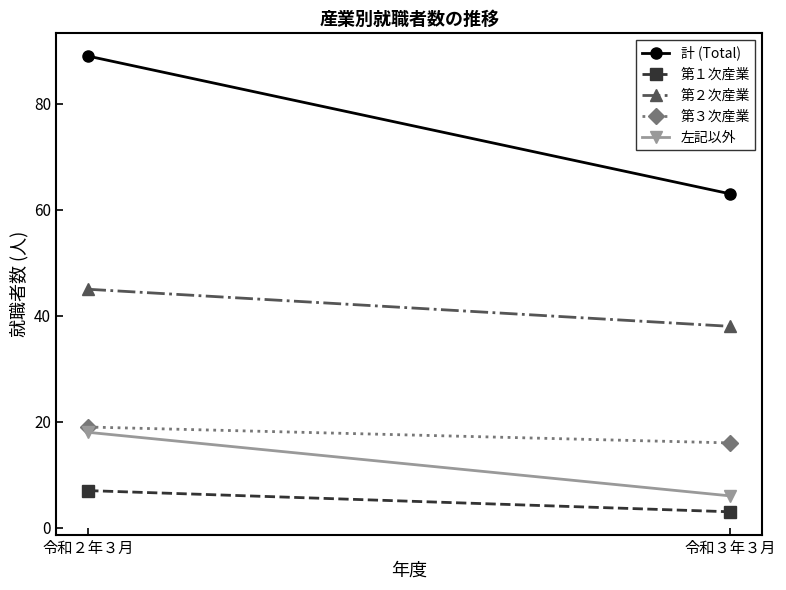

At which label does 左記以外 reach its minimum?

令和３年３月